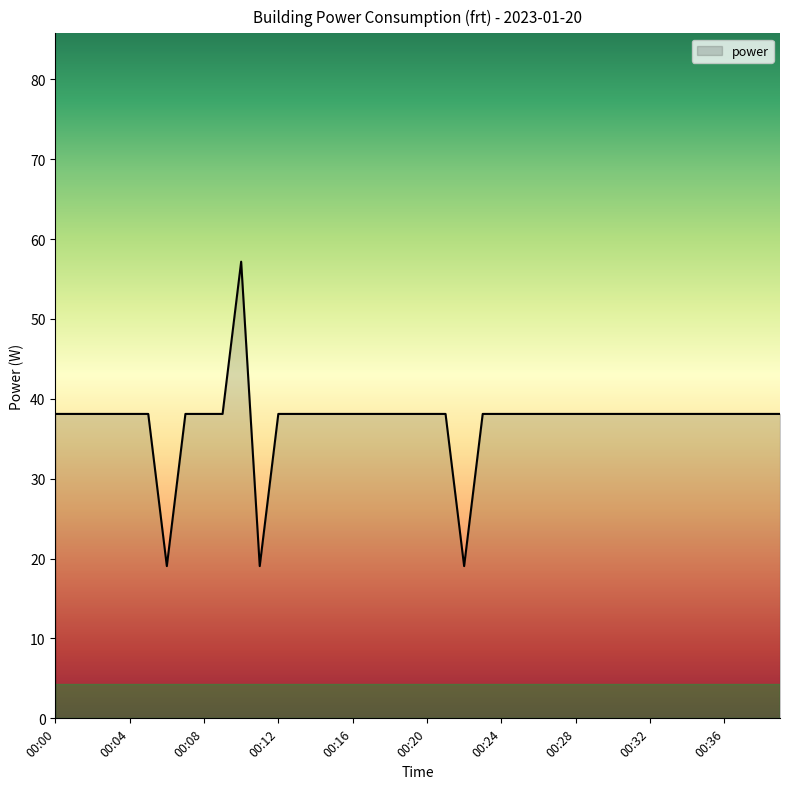

What is the smallest value displayed?

19.1